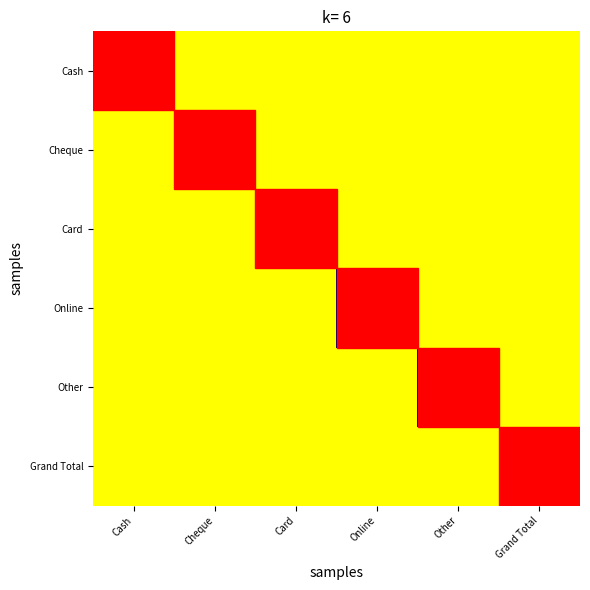

At which label does Cheque reach its minimum?

Cash